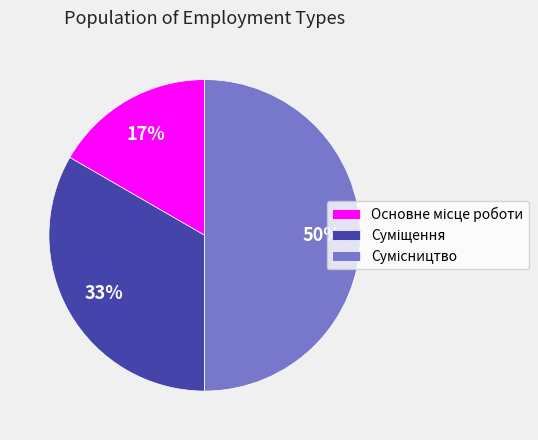

To the nearest percent, what is the difference between the largest and smallest slice percentages?

33%